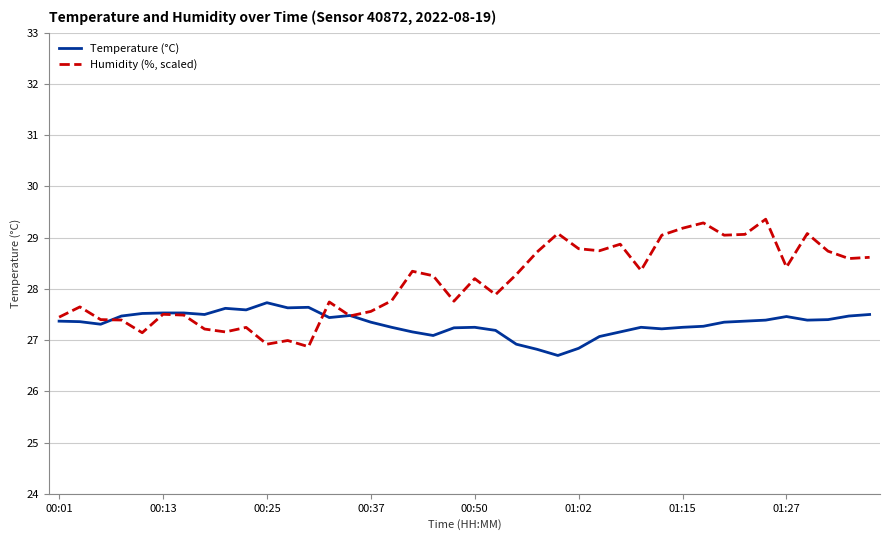

What is the difference between the second highest and second lowest values in the Temperature (°C) series?

0.8